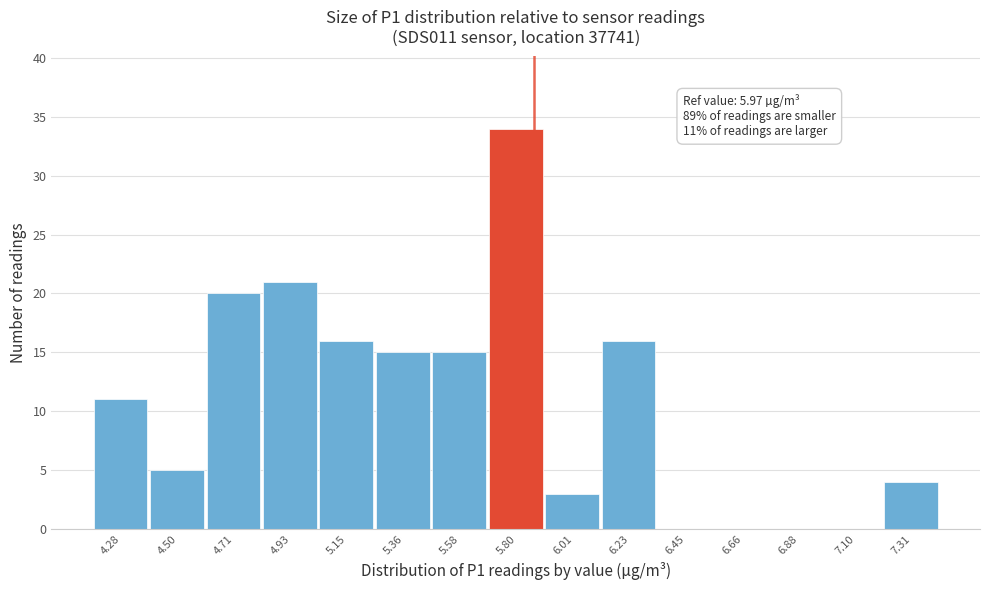

Reading left to right, list all the values displayed in this chart.

4.28=11	4.50=5	4.71=20	4.93=21	5.15=16	5.36=15	5.58=15	5.80=34	6.01=3	6.23=16	6.45=0	6.66=0	6.88=0	7.10=0	7.31=4